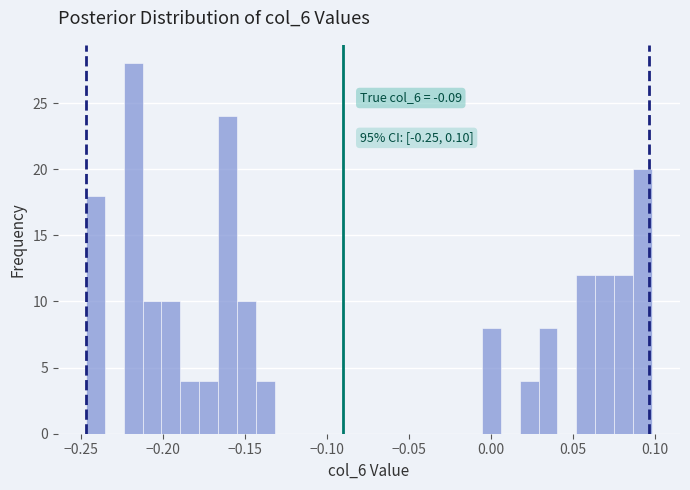

Around what value on the x-axis is the tallest bar? Give the approximate position of its centre, as read against the axis.

-0.220